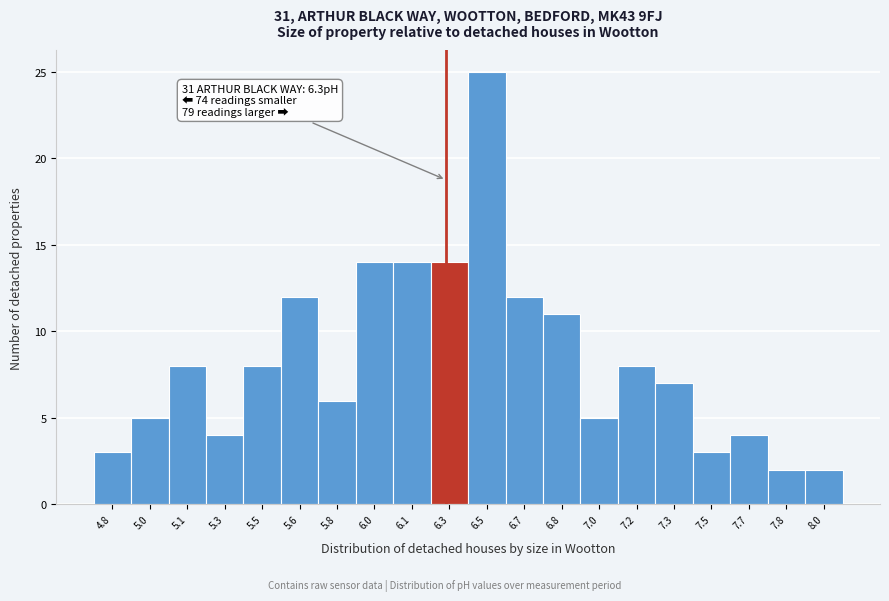

Reading left to right, extract all data points from this chart.

3	5	8	4	8	12	6	14	14	14	25	12	11	5	8	7	3	4	2	2